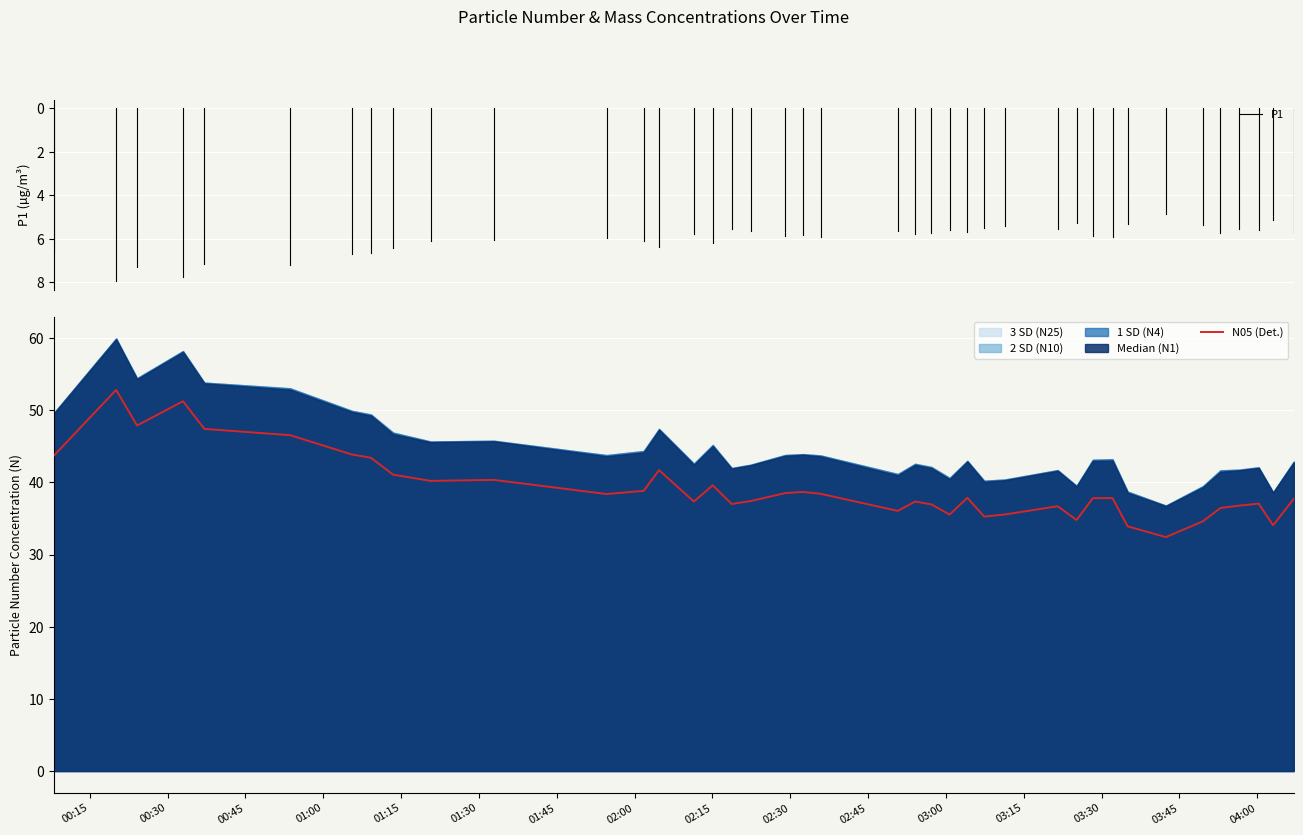

How many distinct data groups are displayed?

6